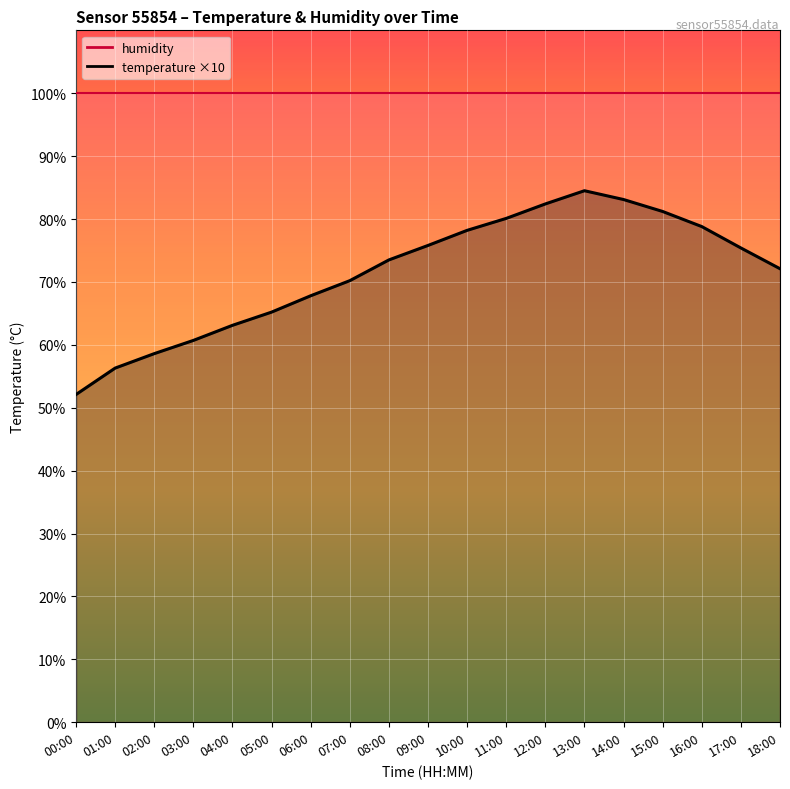

True or false: the data shows 39.0 at 02:00.

False